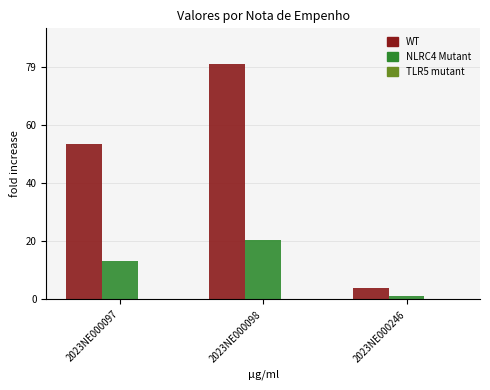

Does the chart contain any negative values?

No